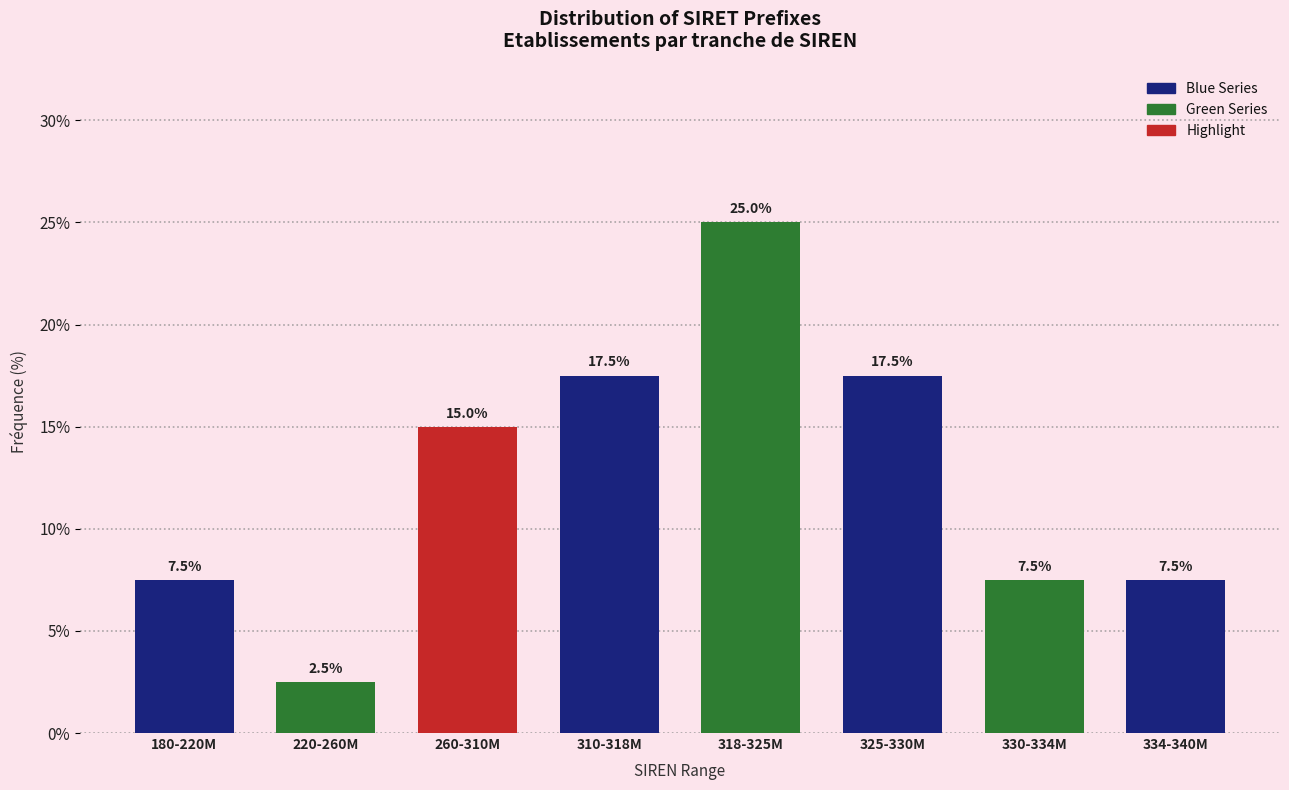

Reading right to left, list all the values displayed in this chart.

7.5	7.5	17.5	25.0	17.5	15.0	2.5	7.5